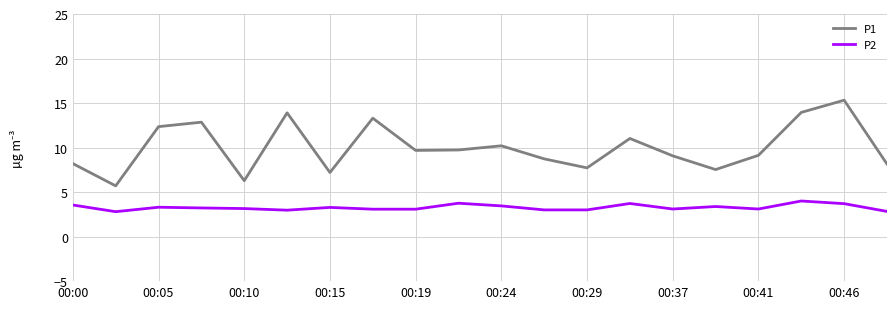

List the series in order of their peak value, highest first.

P1, P2